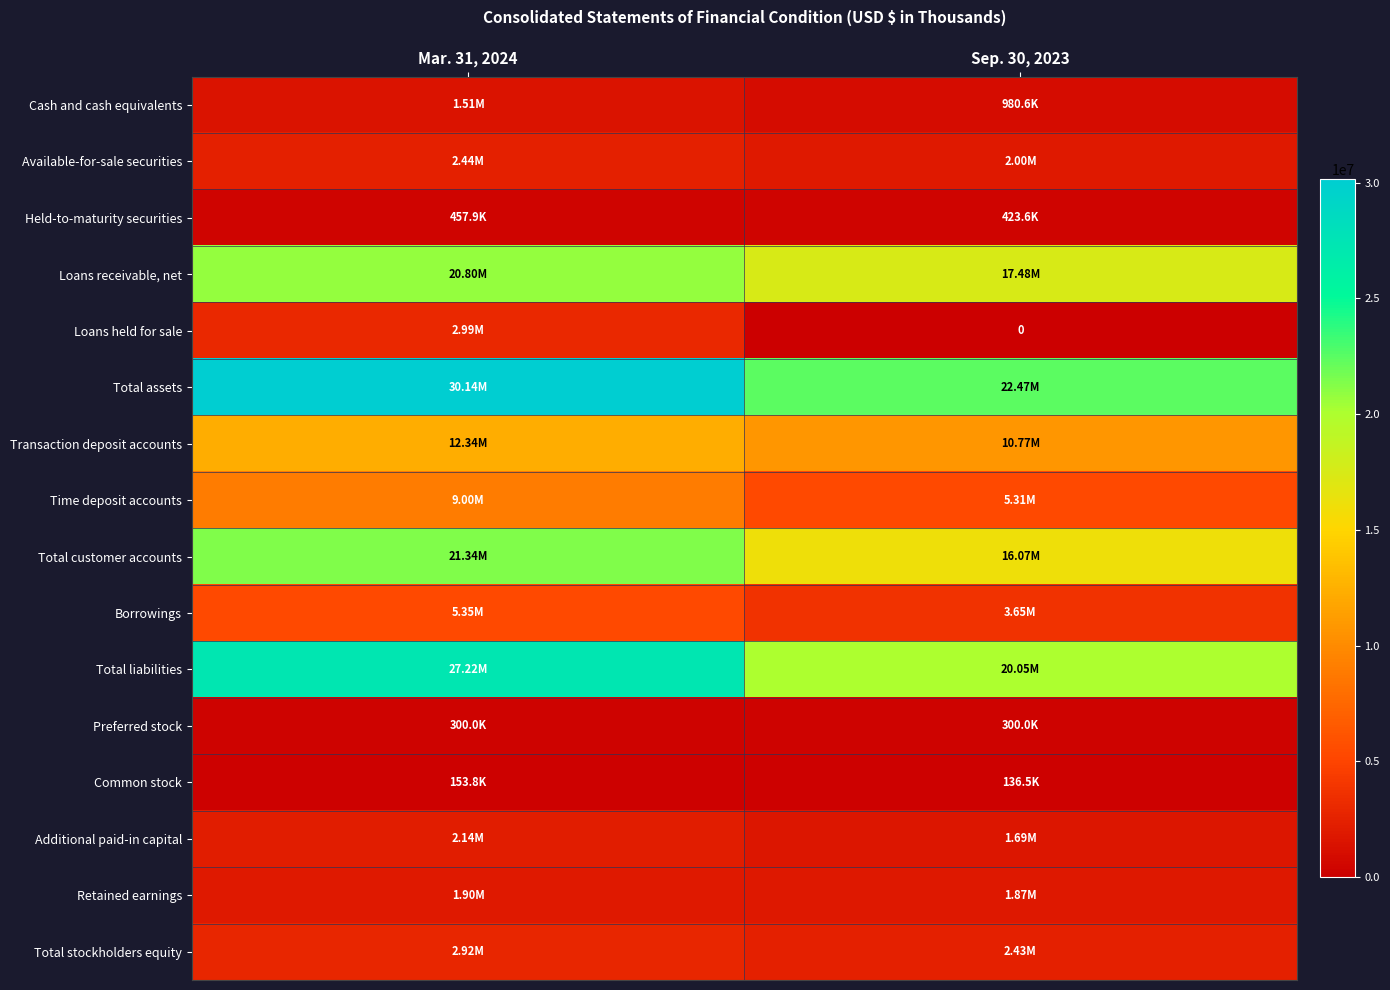

What is the spread (max minus min) of values at Sep. 30, 2023?

22474675